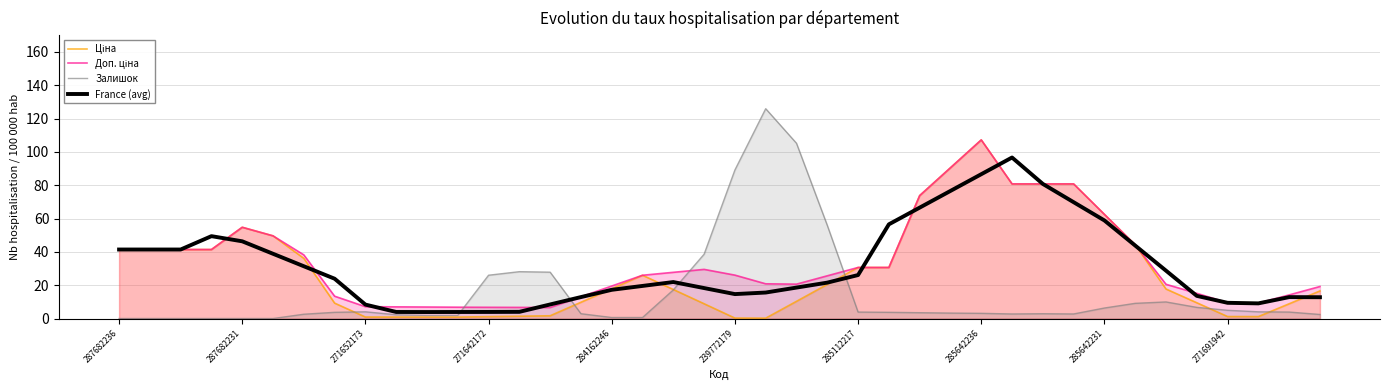

Which series has the largest range (max minus min)?

Залишок